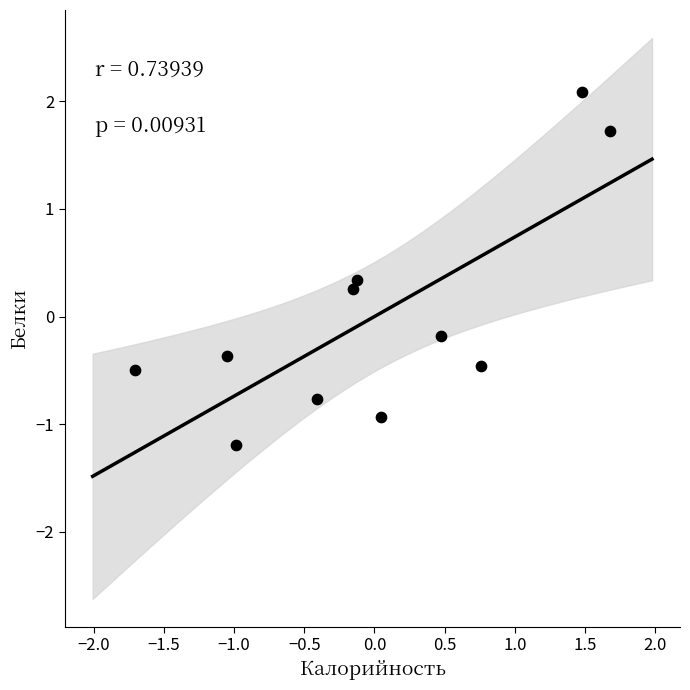

What is the range of X values (max minus min)?

3.4